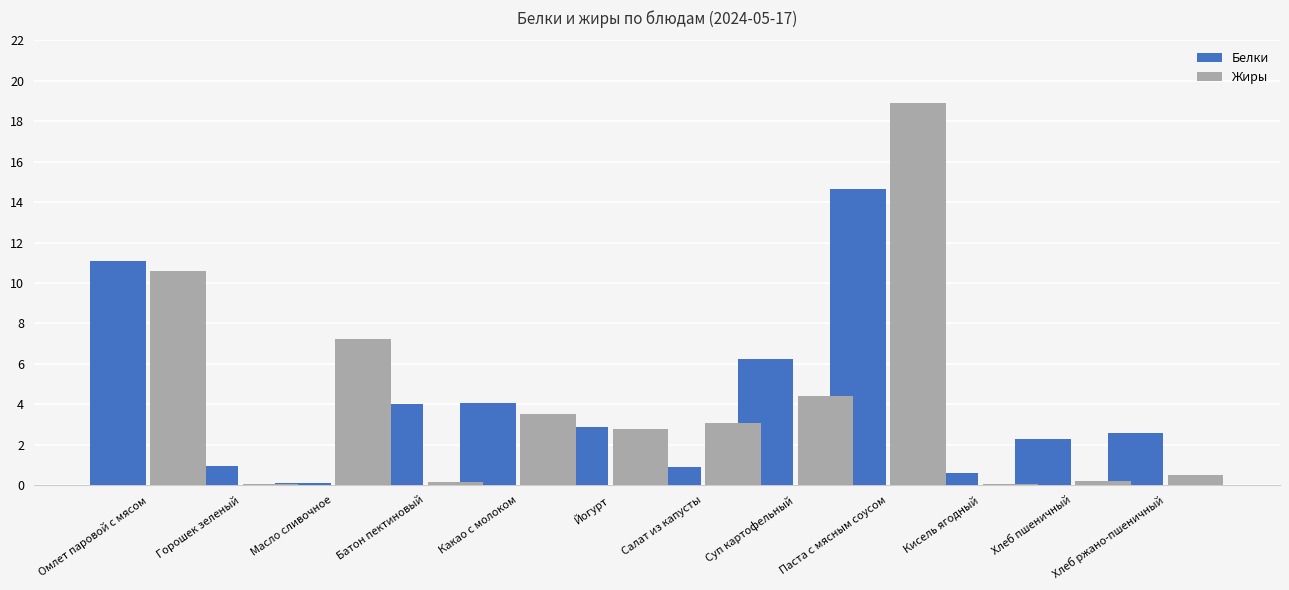

What value does the Жиры series have at Паста с мясным соусом?

18.9